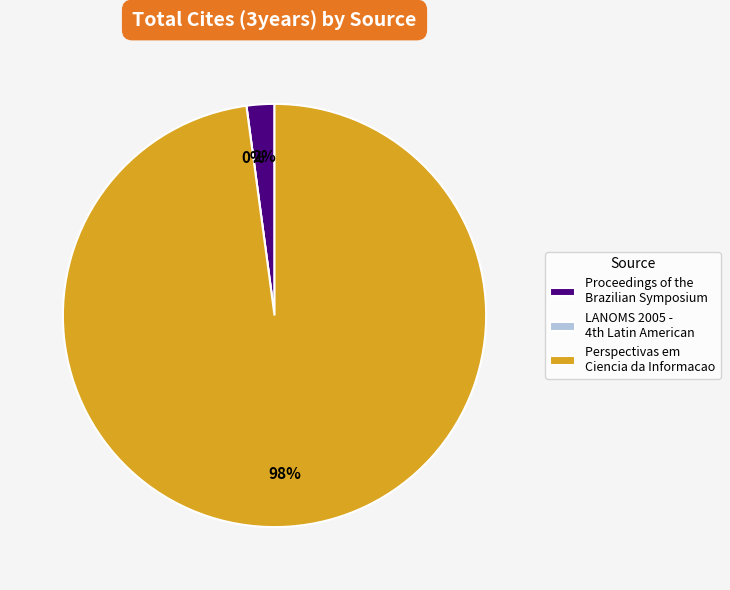

Rank the categories by value from lowest to highest.

LANOMS 2005 - 4th Latin American Network, Proceedings of the Brazilian Symposium, Perspectivas em Ciencia da Informacao